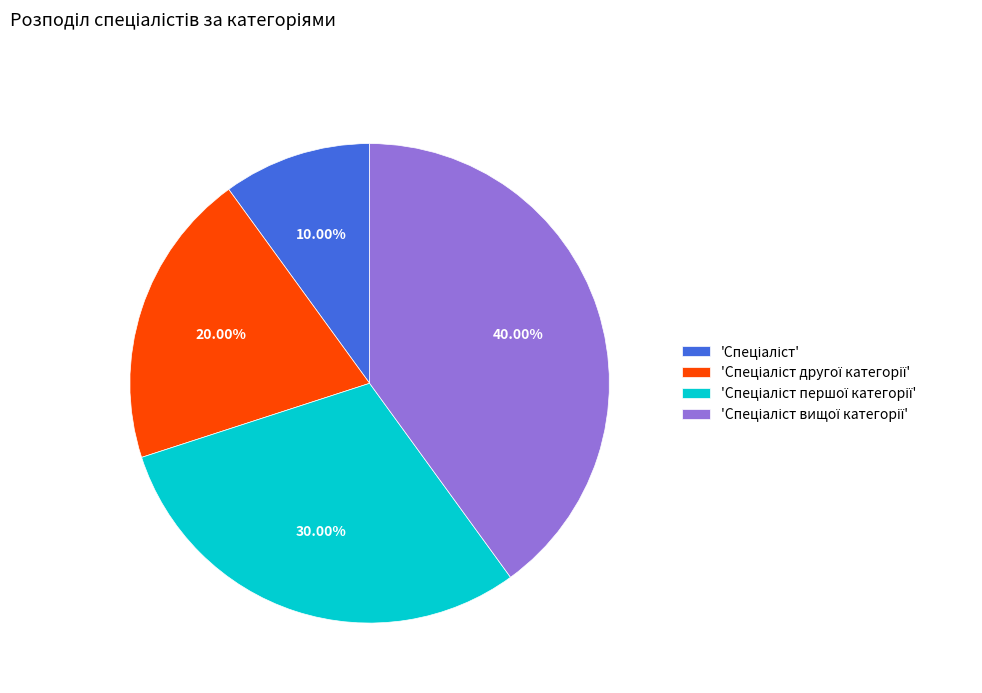

Is there a majority slice in this chart?

No